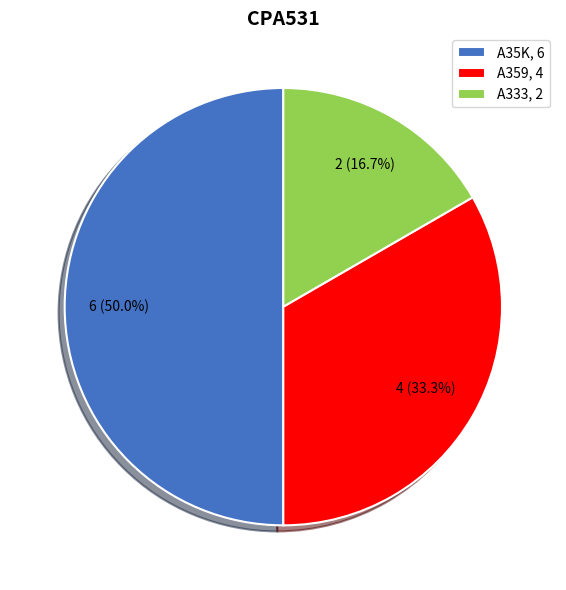

How many segments does this pie chart have?

3